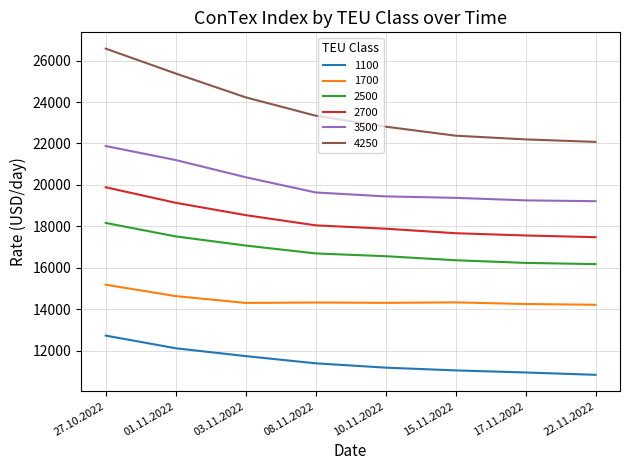

True or false: 2700 and 3500 intersect in this chart.

False